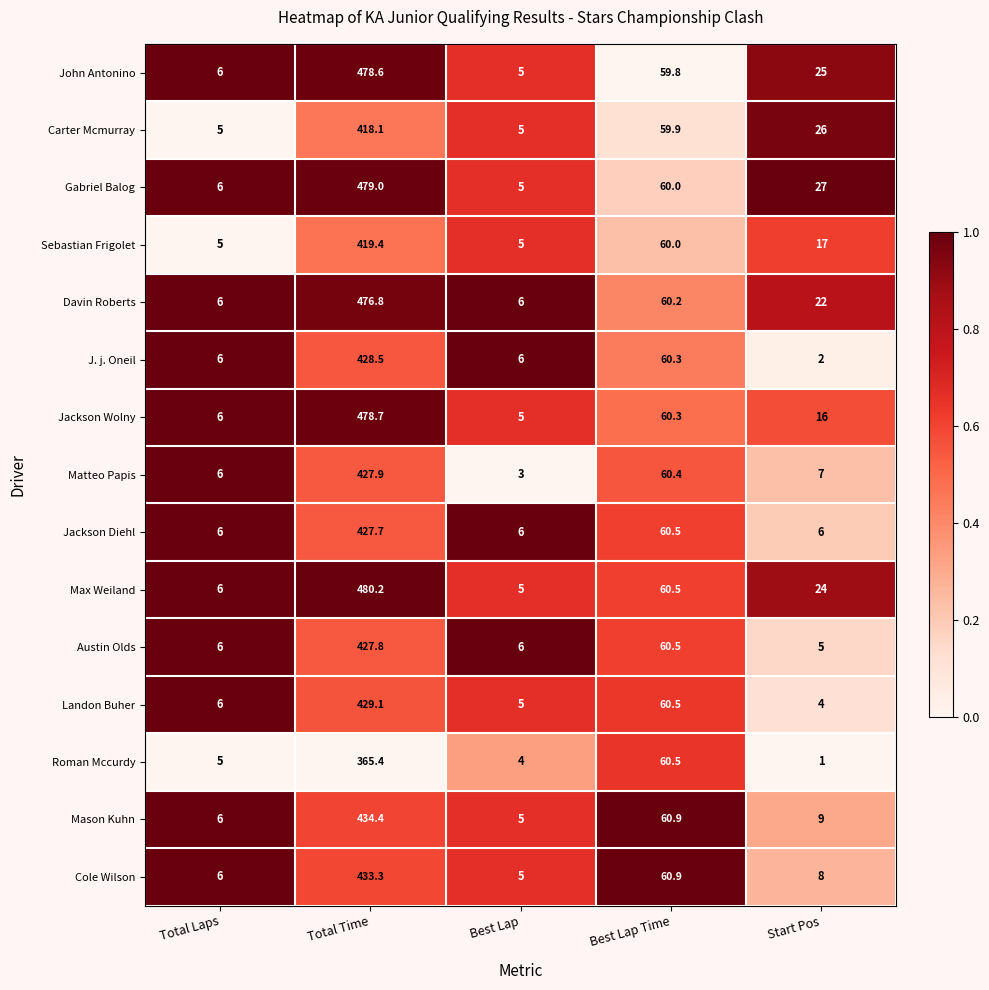

What is the total value across all series at Total Time?

6604.9